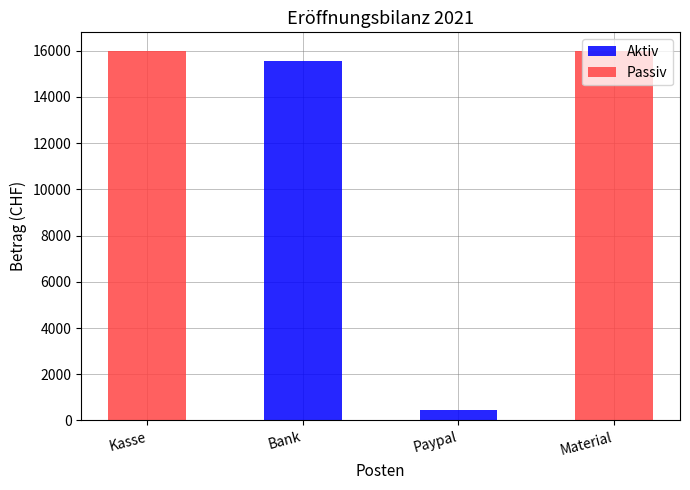

At which label is Aktiv closest to 7777?

Paypal